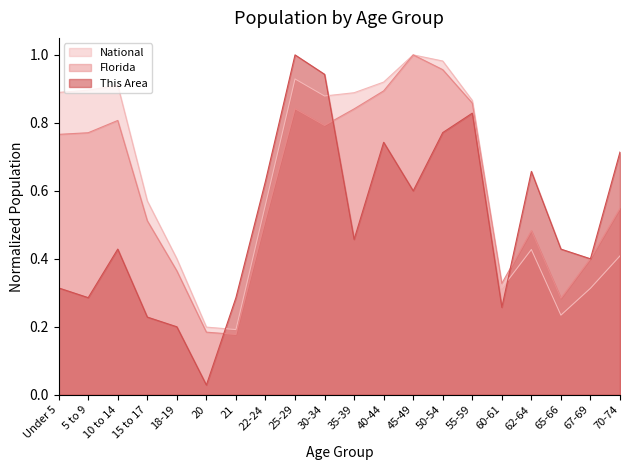

At which category is the sum across all series the highest?

25-29